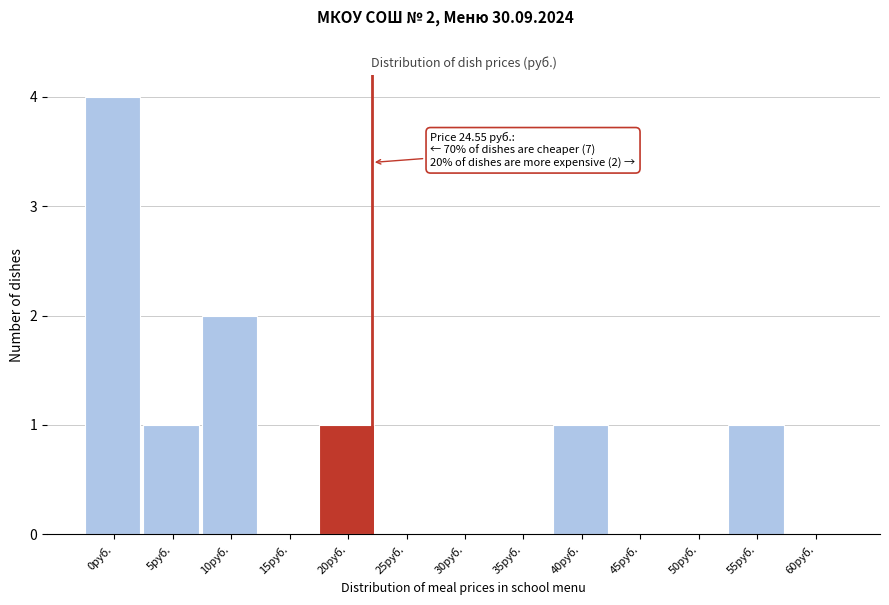

Reading left to right, extract all data points from this chart.

0руб.=4	5руб.=1	10руб.=2	15руб.=0	20руб.=1	25руб.=0	30руб.=0	35руб.=0	40руб.=1	45руб.=0	50руб.=0	55руб.=1	60руб.=0